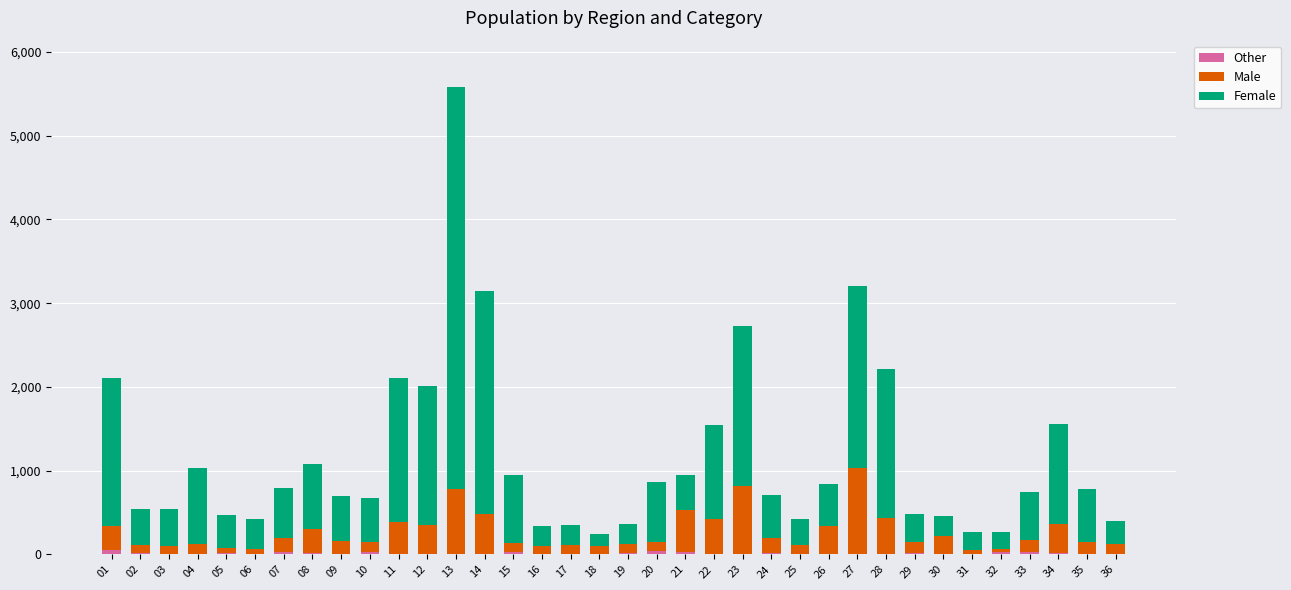

At which category is the sum across all series the highest?

13